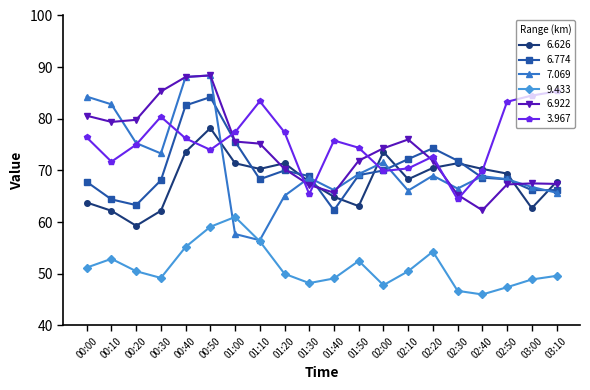

True or false: 6.626 has a value of 25.1 at 00:10.

False